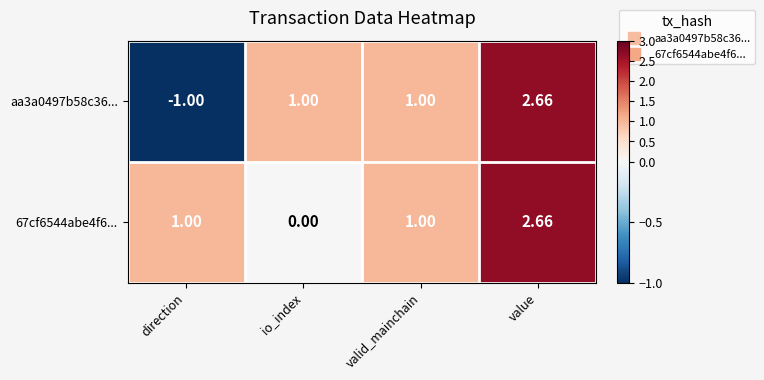

Which category has the highest value in the 67cf6544abe4f6... series?

value